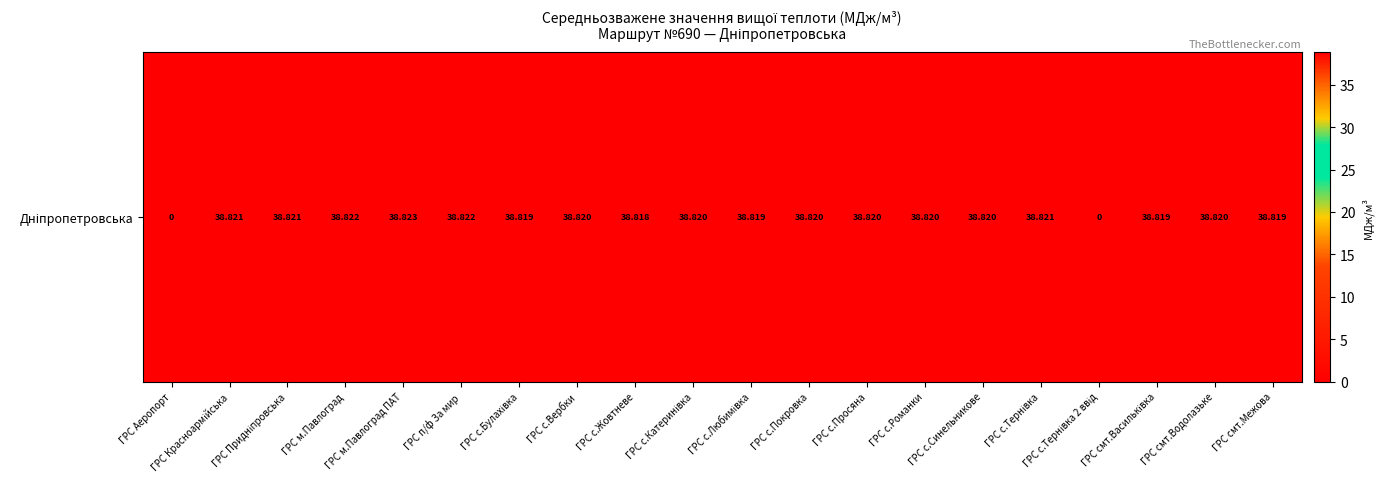

Is it true that the value at ГРС смт.Межова is 58.9?

False